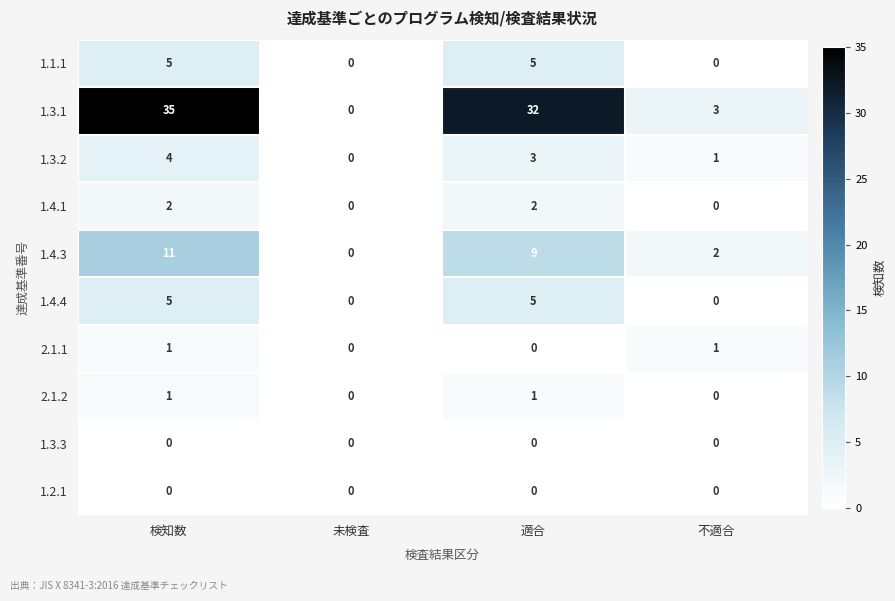

List the labels in order of 1.4.3 value, largest first.

検知数, 適合, 不適合, 未検査